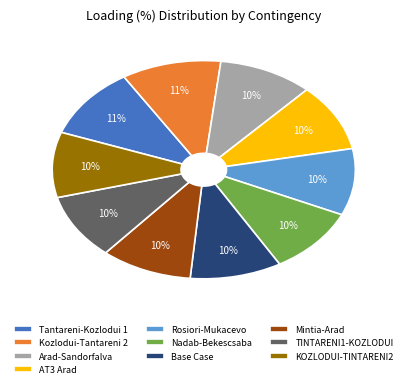

What is the ratio of the value at KOZLODUI-TINTARENI2 to the value at Kozlodui-Tantareni 2?

0.9